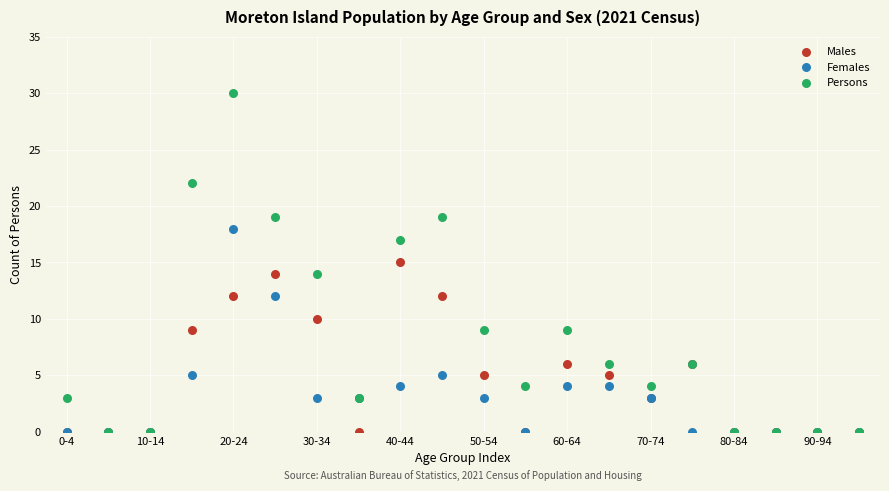

Which series has the largest Y range (max minus min)?

Persons